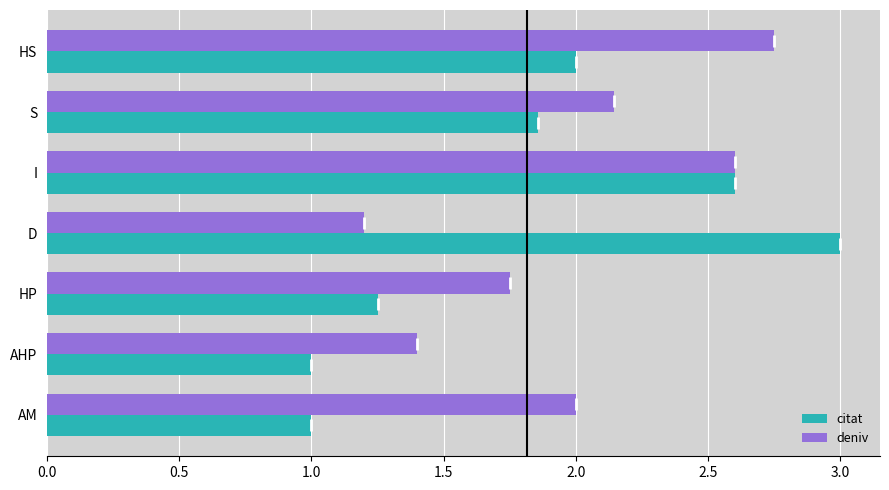

Which category has the highest value across all series?

D